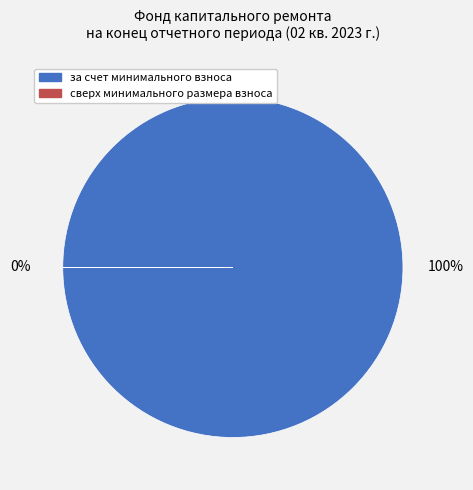

Between сверх минимального размера взноса and за счет минимального взноса, which is larger?

за счет минимального взноса